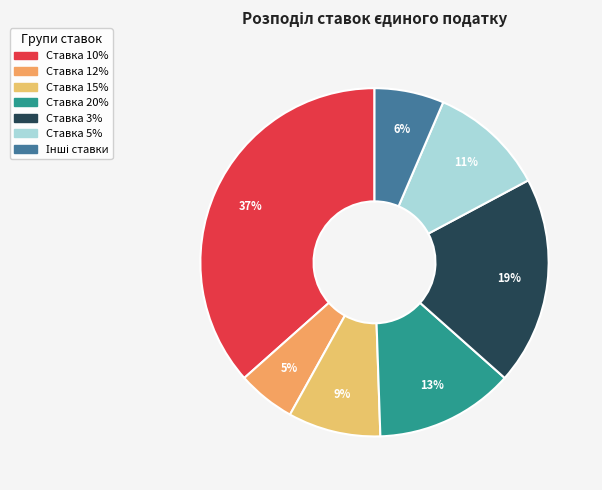

What is the largest slice in the pie chart?

Ставка 10%